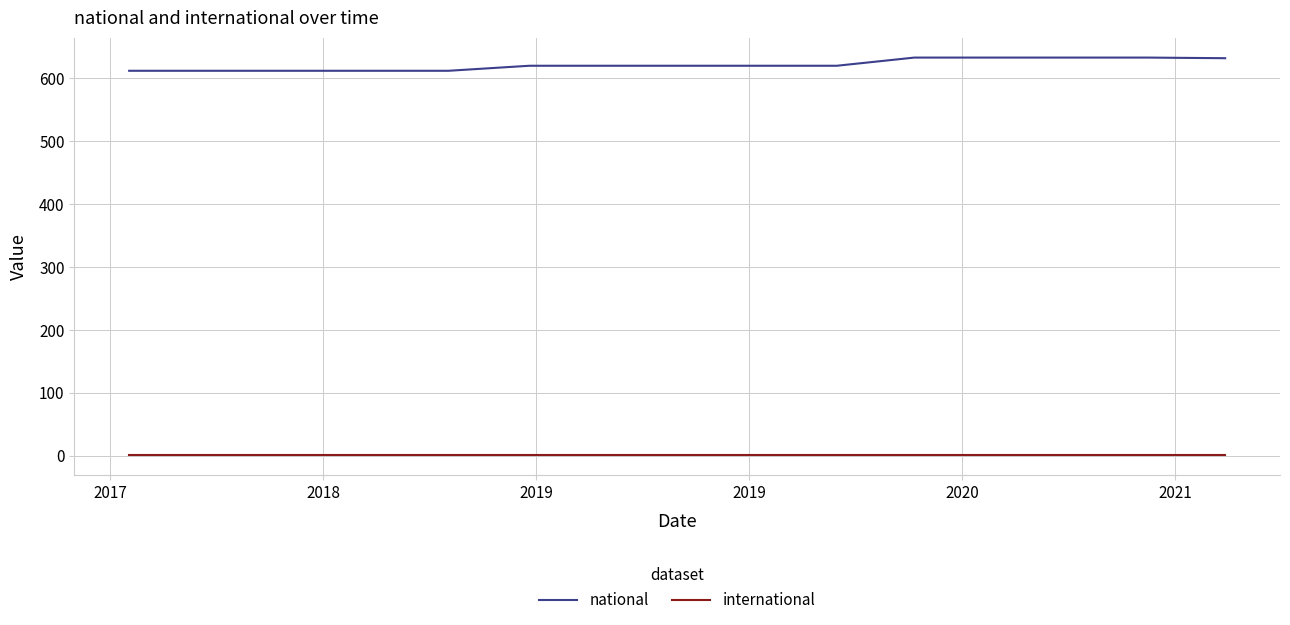

Rank the series by their average value, from highest to lowest.

national, international